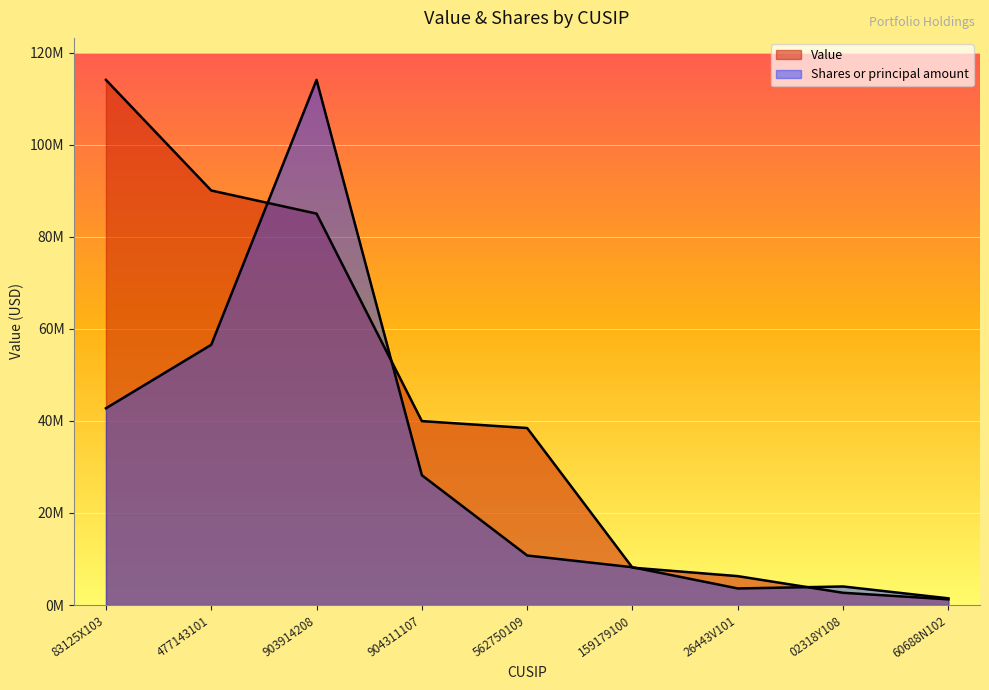

Reading right to left, transcribe all the data shown in this chart.

Value: 60688N102=1236000.0	02318Y108=2659000.0	26443V101=6275000.0	159179100=8114000.0	562750109=38456000.0	904311107=39964000.0	903914208=85047000.0	477143101=90072000.0	83125X103=114107000.0
Shares or principal amount: 60688N102=1449276.4	02318Y108=4026866.4	26443V101=3597675.2	159179100=8207339.5	562750109=10761187.7	904311107=28208421.9	903914208=114107000.0	477143101=56544172.8	83125X103=42748576.8